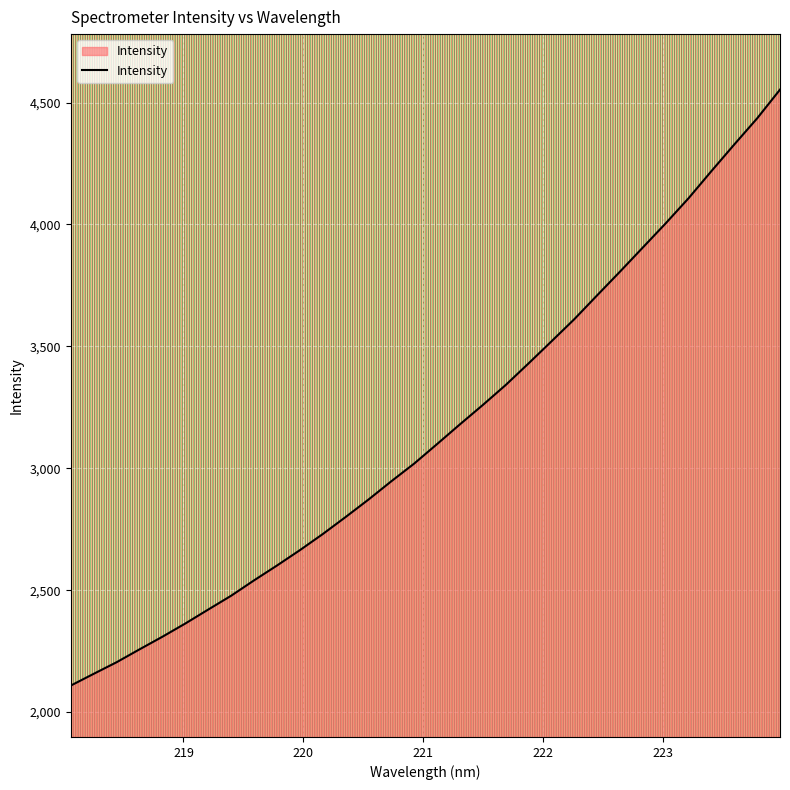

What is the maximum value shown in the chart?

4553.2